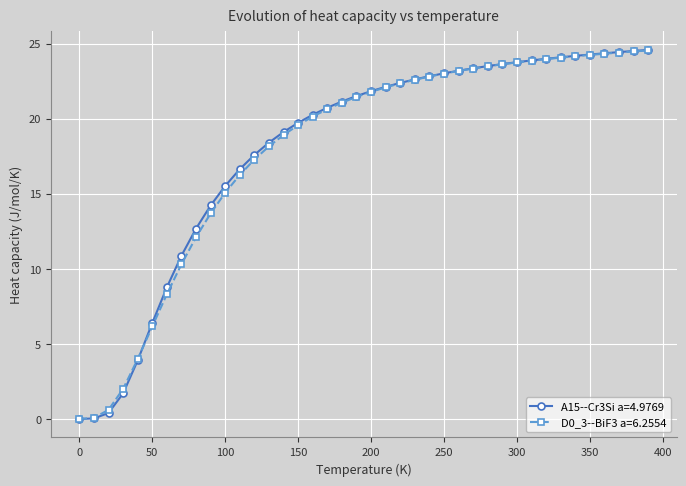

What is the greatest value displayed?

24.6